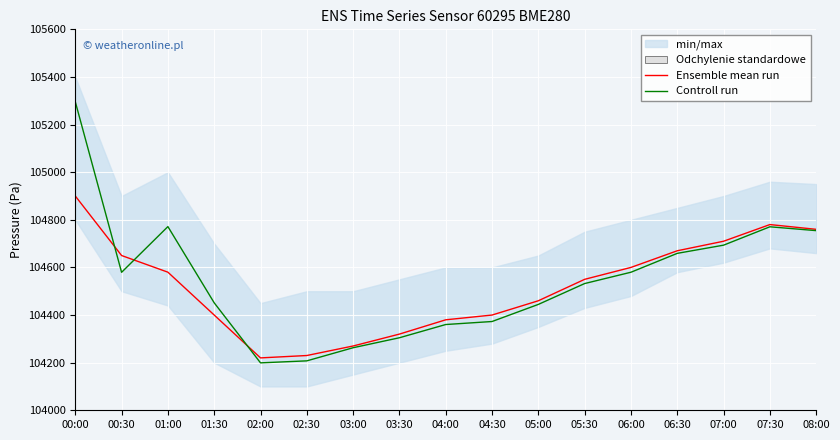

After their last crossing, which series has the higher values: Controll run or Ensemble mean run?

Ensemble mean run